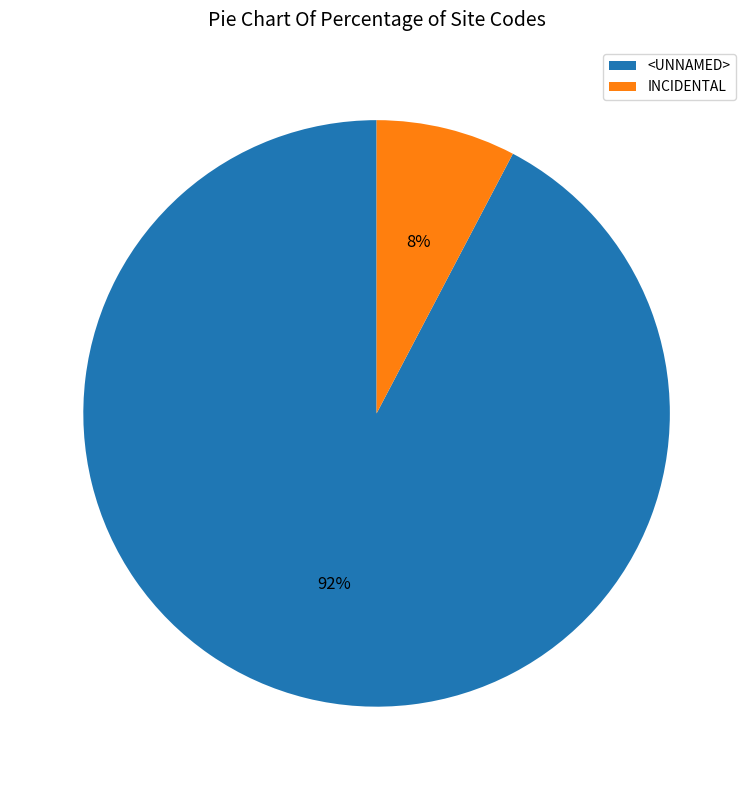

What is the largest slice in the pie chart?

<UNNAMED>